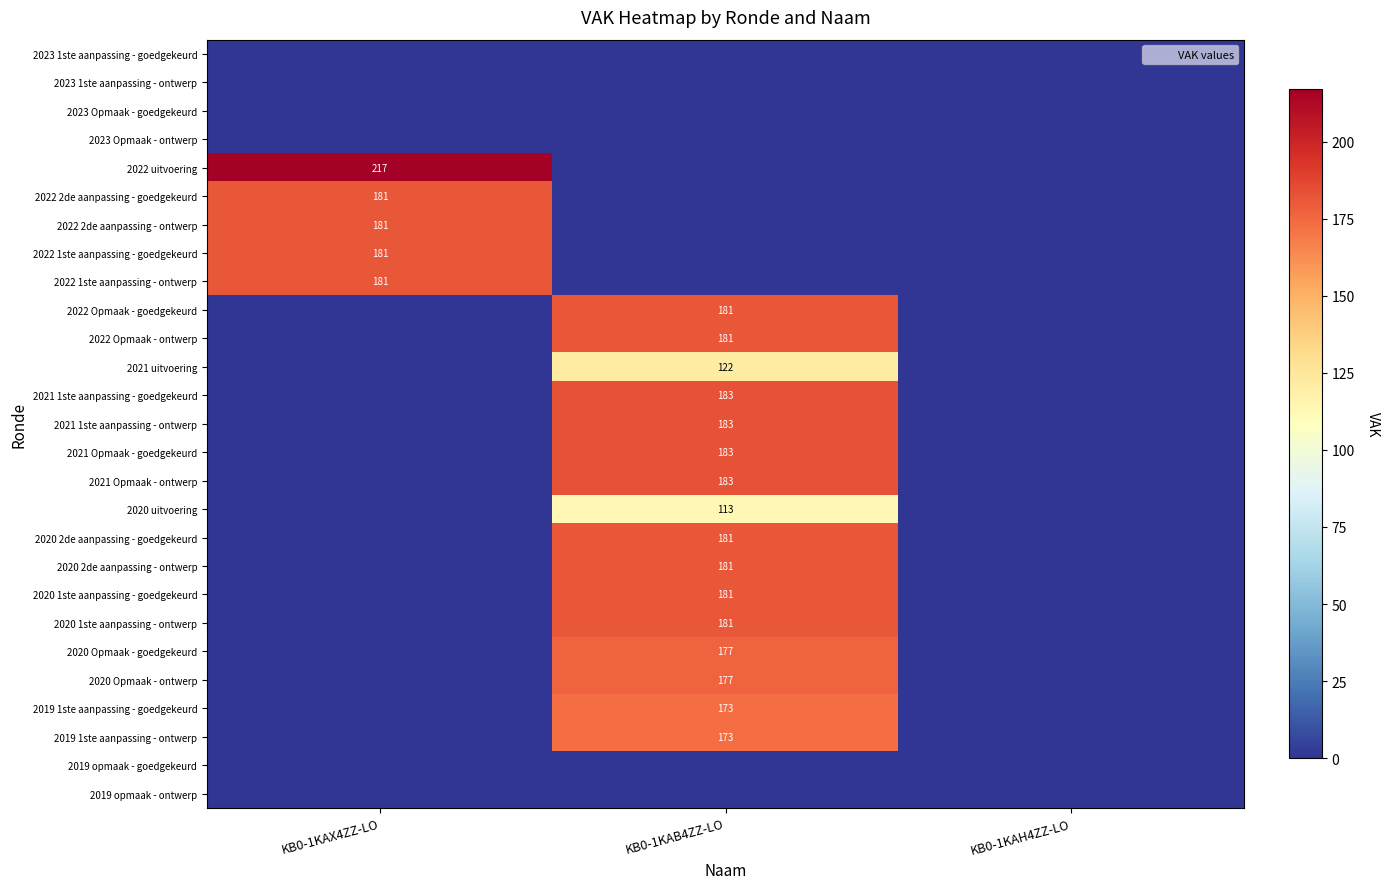

The 2022 Opmaak - ontwerp series shows 181 at KB0-1KAB4ZZ-LO. True or false?

True